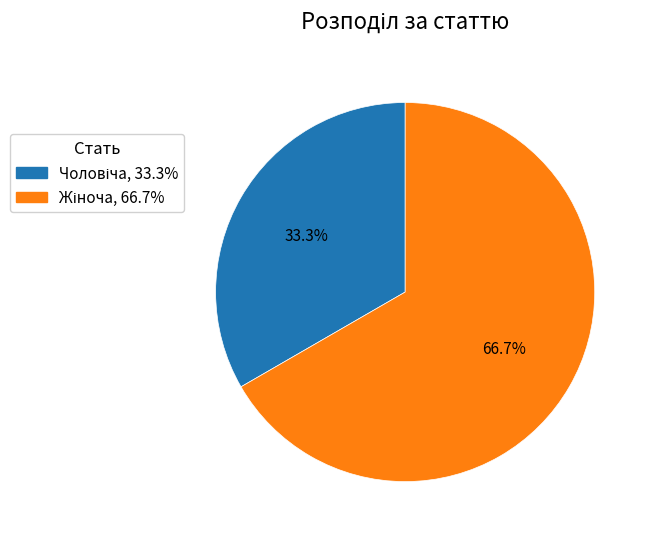

Is there any slice that represents more than half of the pie?

Yes